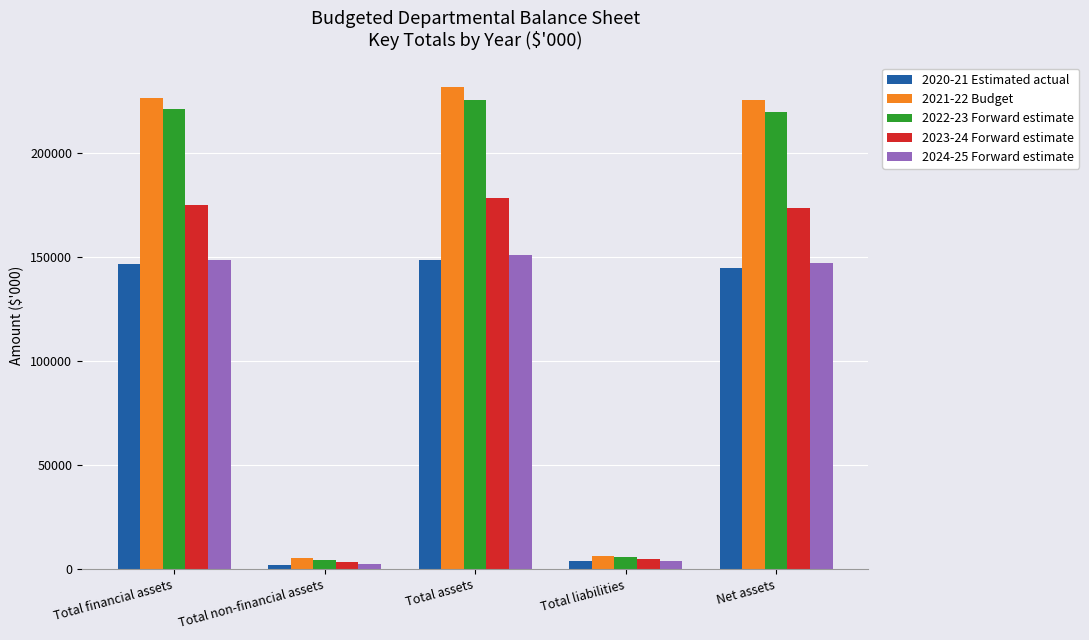

What is the spread (max minus min) of values at Net assets?

80645